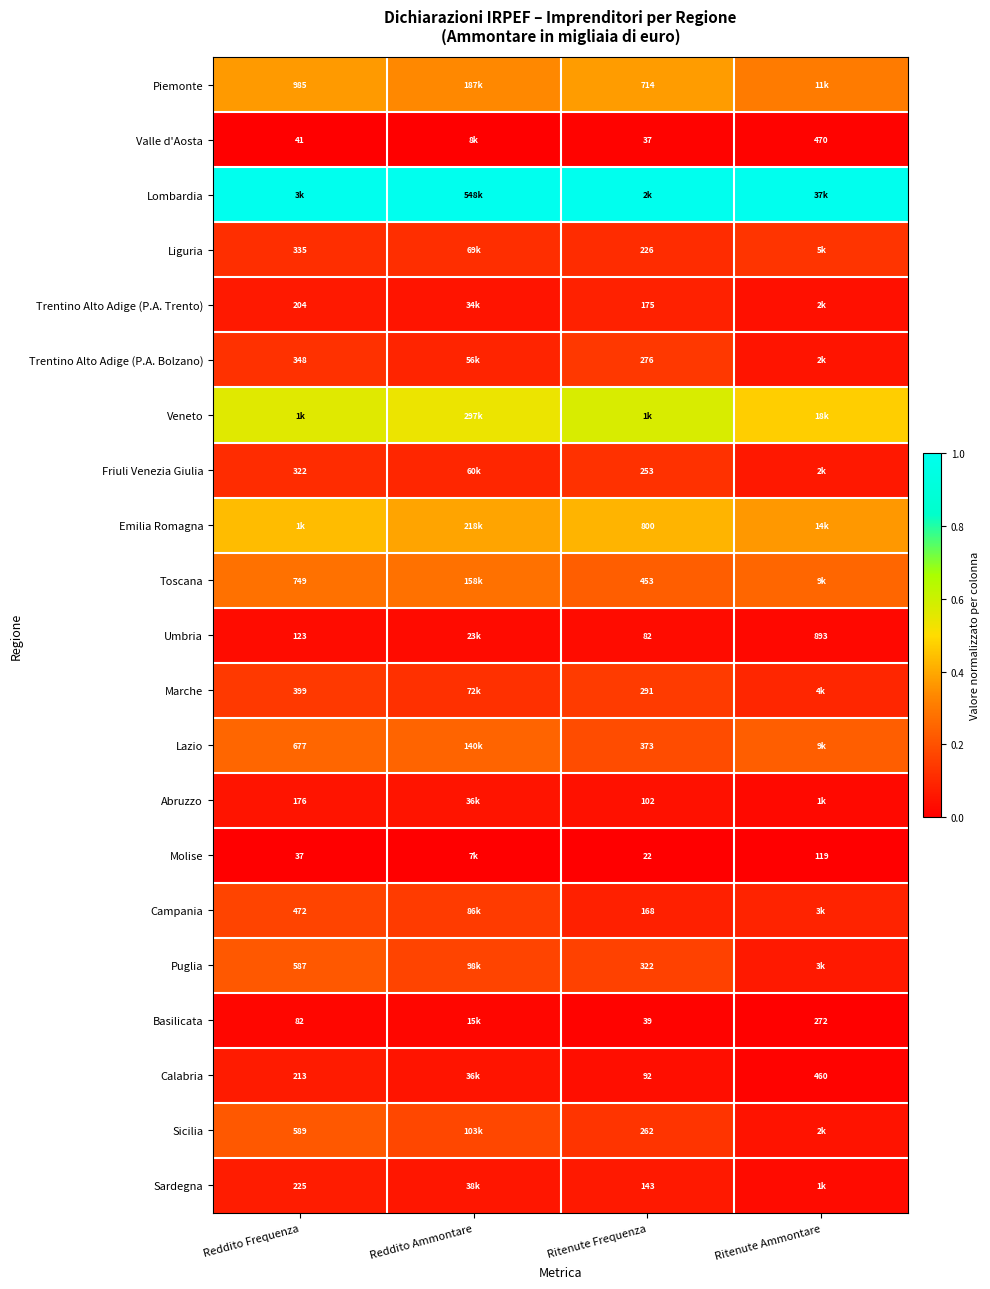

Is the value of Puglia at Ritenute Frequenza greater than the value of Liguria at Reddito Frequenza?

No